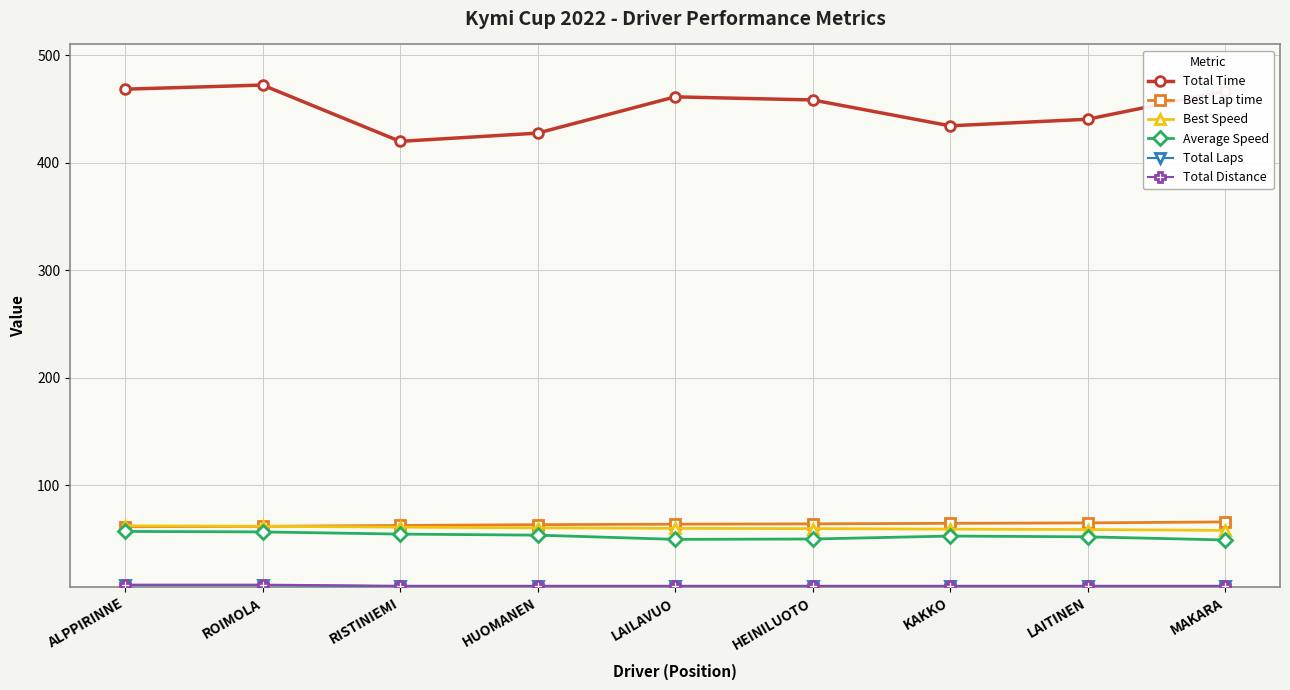

What is the greatest value displayed?

472.5